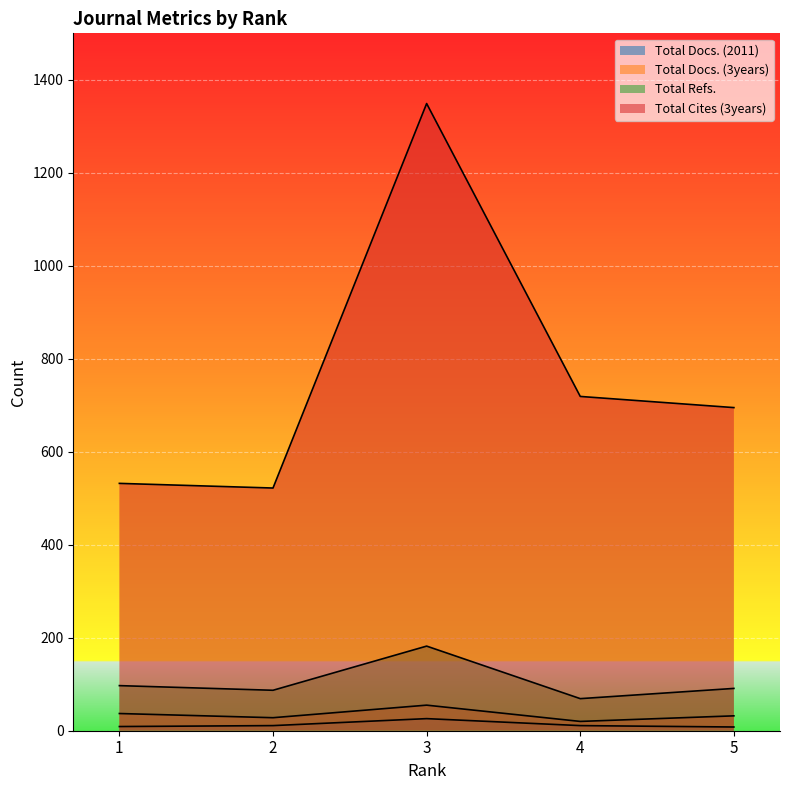

At which label is Total Docs. (2011) closest to 17?

2